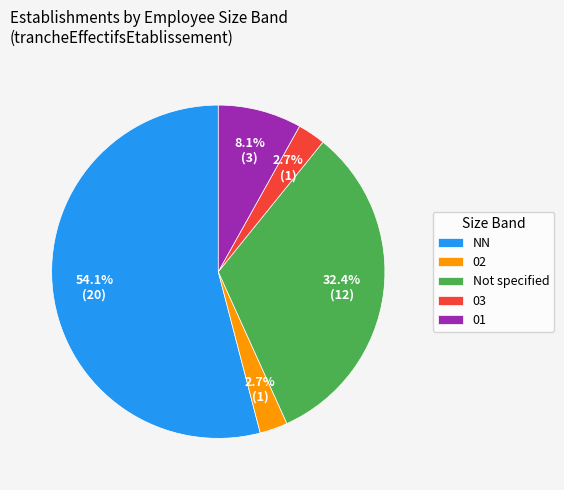

Is there any slice that represents more than half of the pie?

Yes